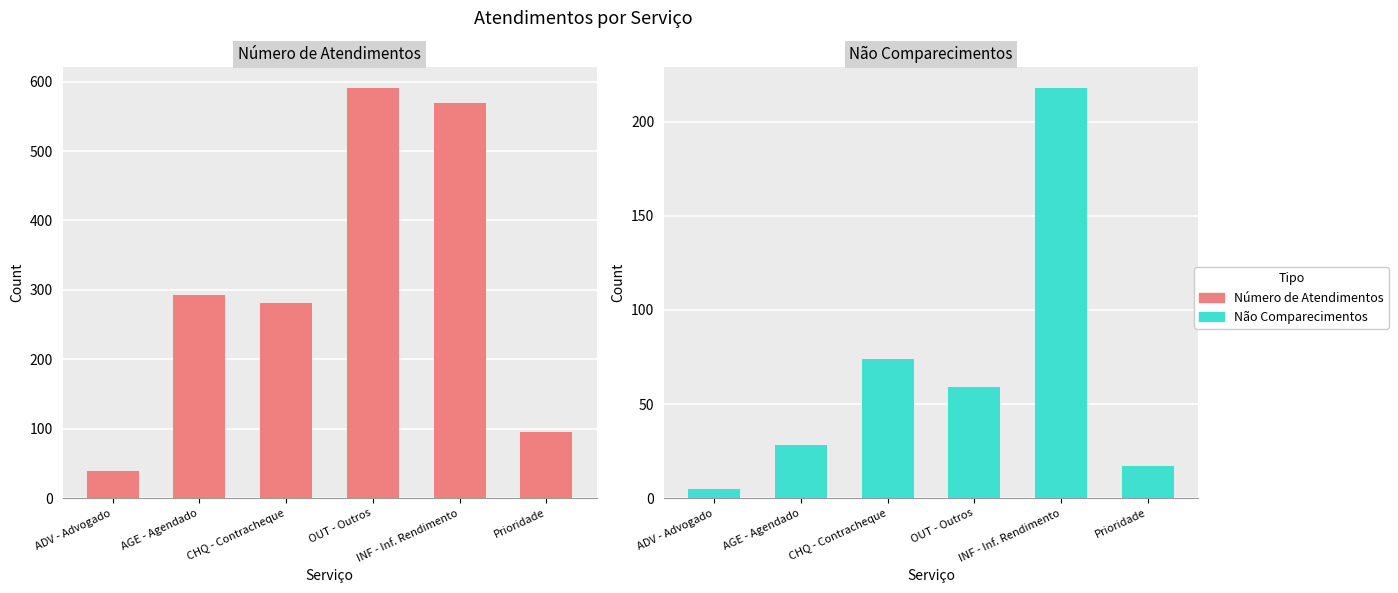

The value of Número de Atendimentos at INF - Inf. Rendimento is 569. True or false?

True